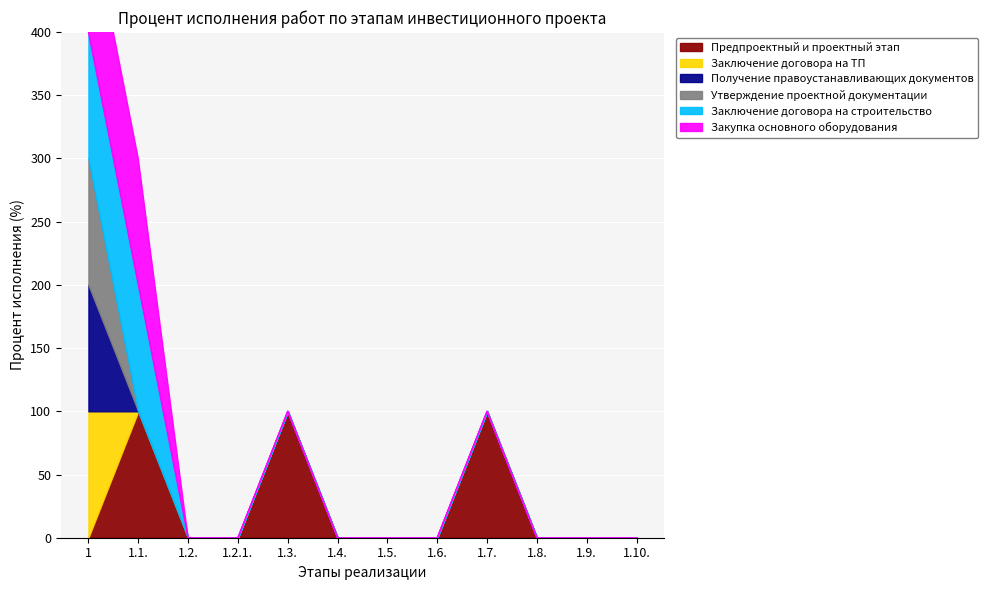

What is the spread (max minus min) of values at 1.1.?

100